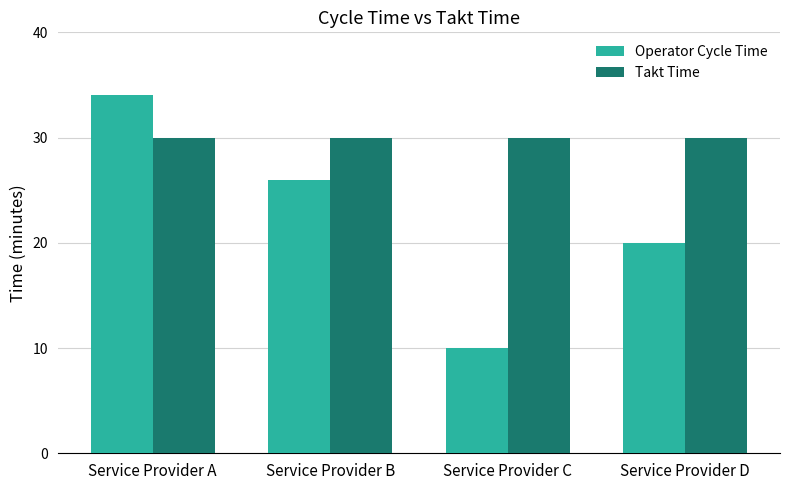

Is it true that Takt Time equals 8 at Service Provider A?

False